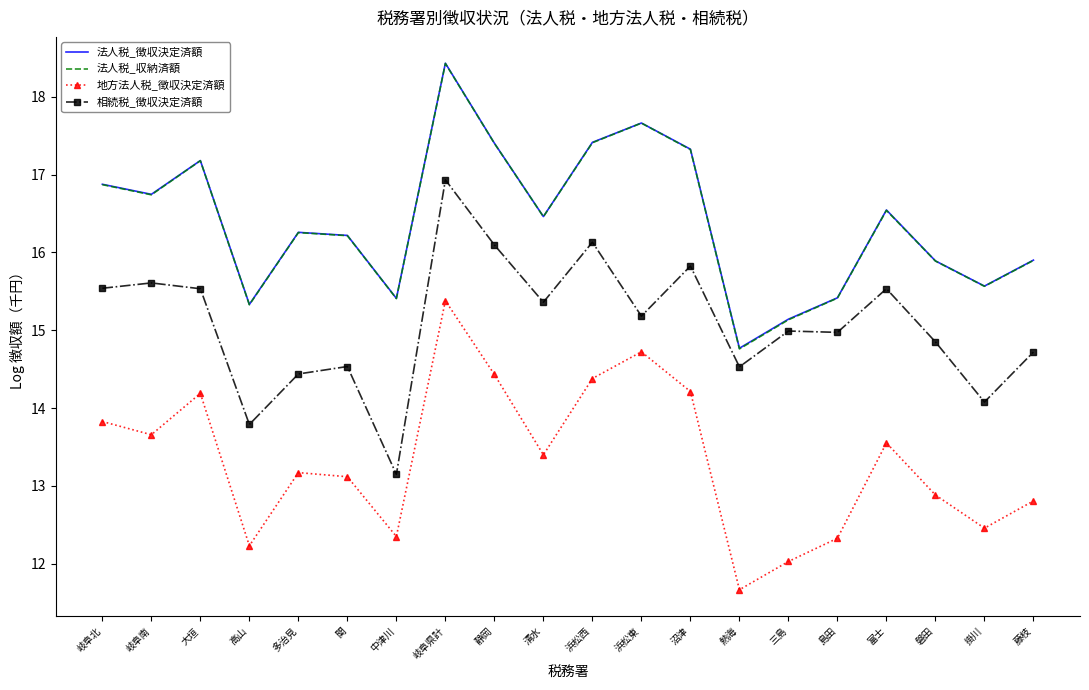

At which category is the sum across all series the highest?

岐阜県計